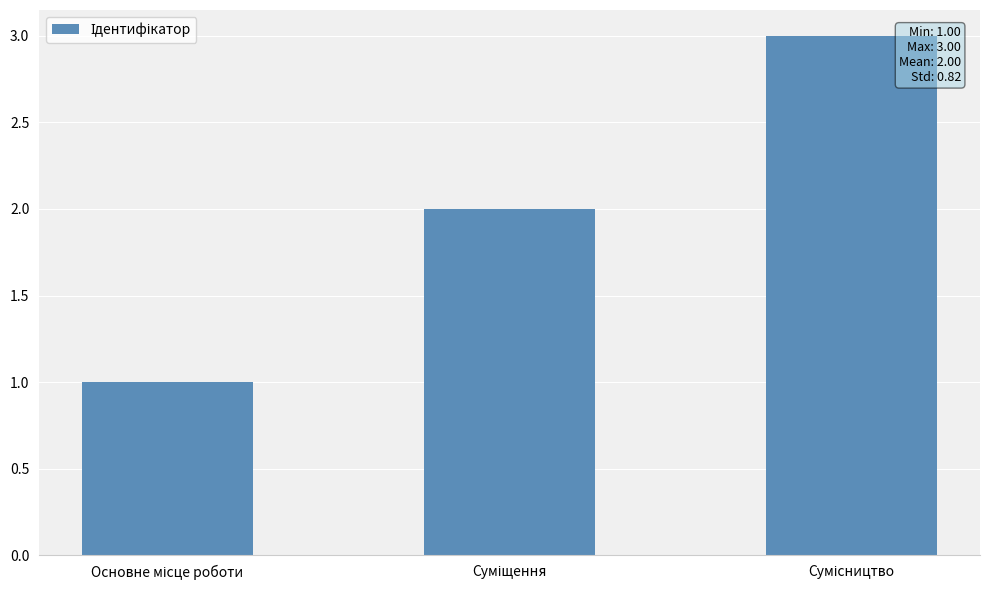

How many values are between 1 and 3?

3